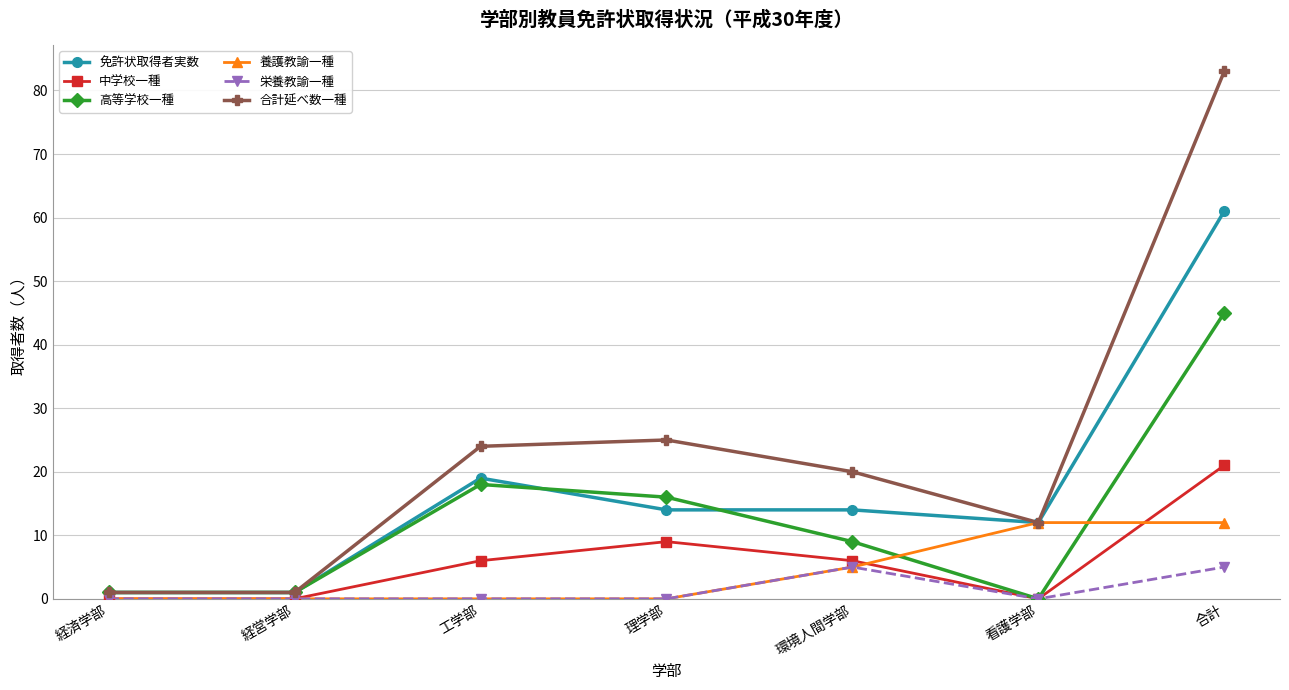

How many data points in 免許状取得者実数 are less than 14?

3